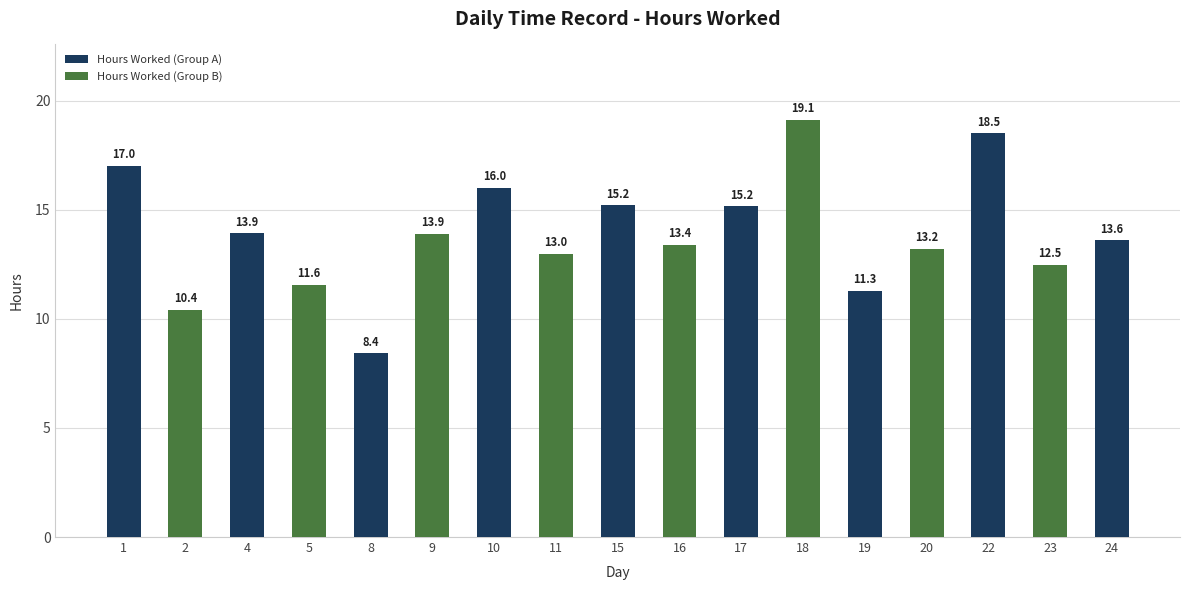

At which label is Hours Worked (Group A) closest to 13?

24